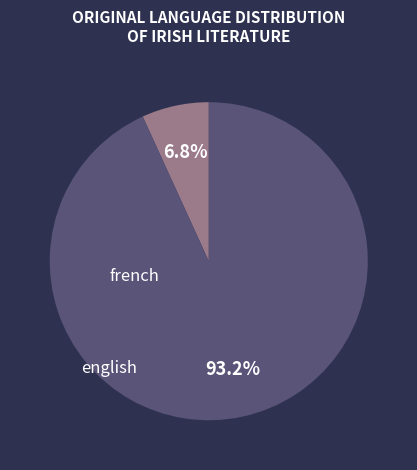

Count the number of slices in the pie.

2